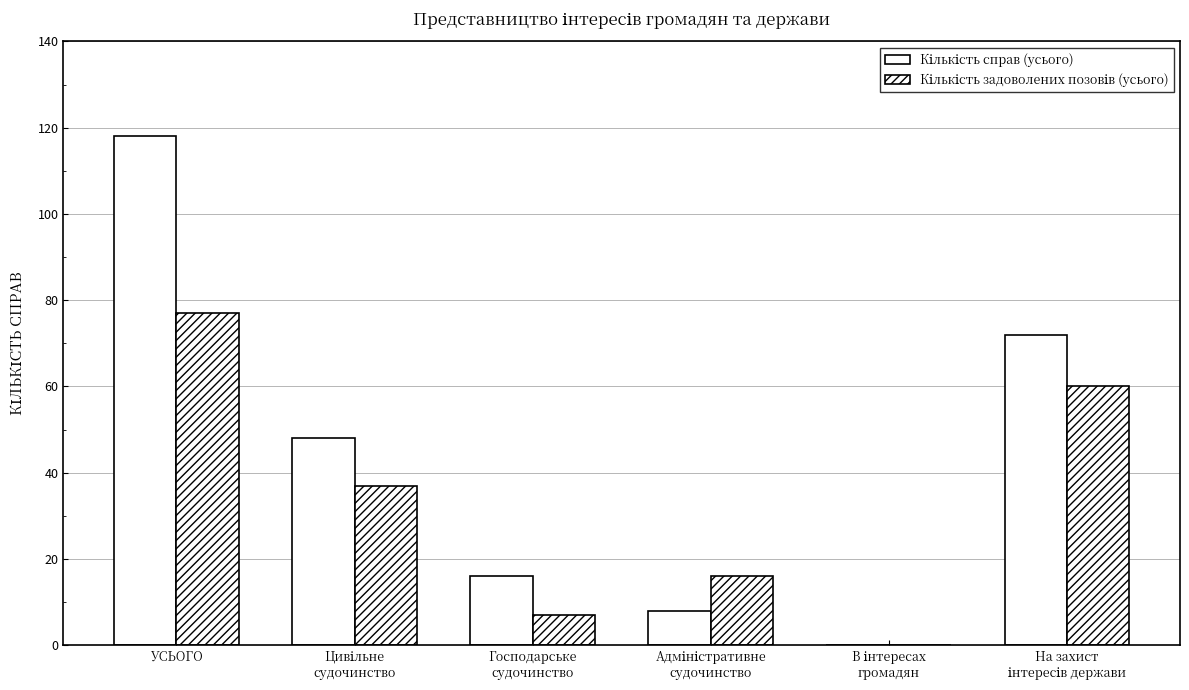

What is the label of the 4th bar from the left?

Адміністративне
судочинство